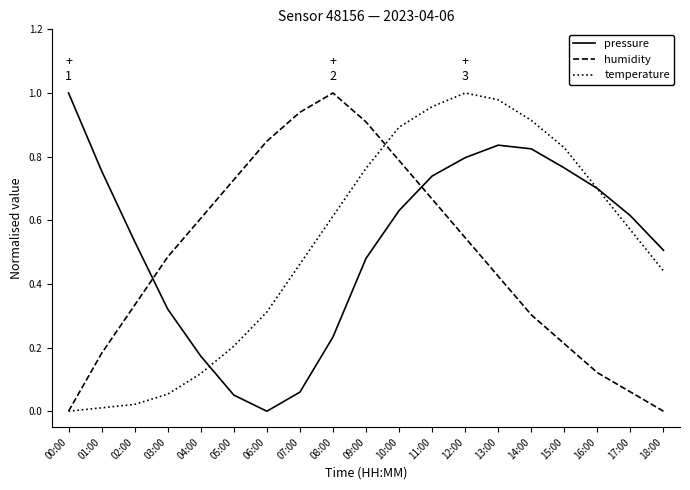

The value of temperature at 07:00 is 0.5. True or false?

True